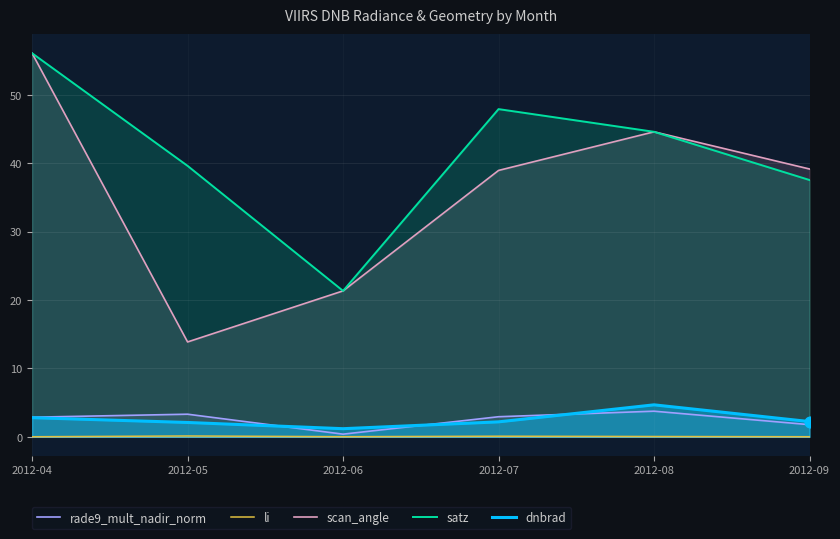

Which series has the largest total across all categories?

satz